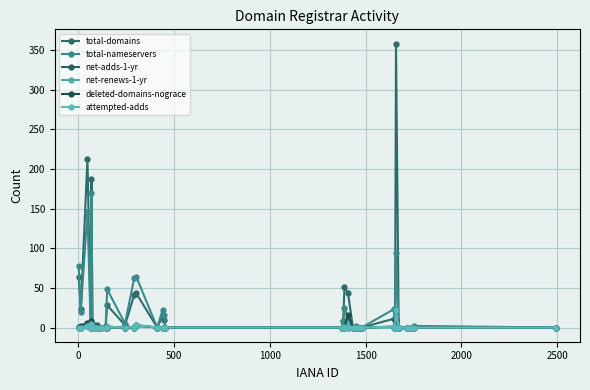

List the series in order of their peak value, highest first.

total-domains, total-nameservers, net-adds-1-yr, attempted-adds, deleted-domains-nograce, net-renews-1-yr